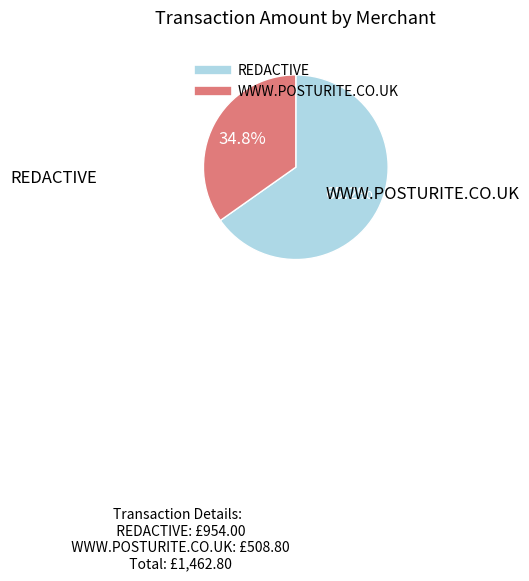

To the nearest percent, what is the difference between the largest and smallest slice percentages?

30%